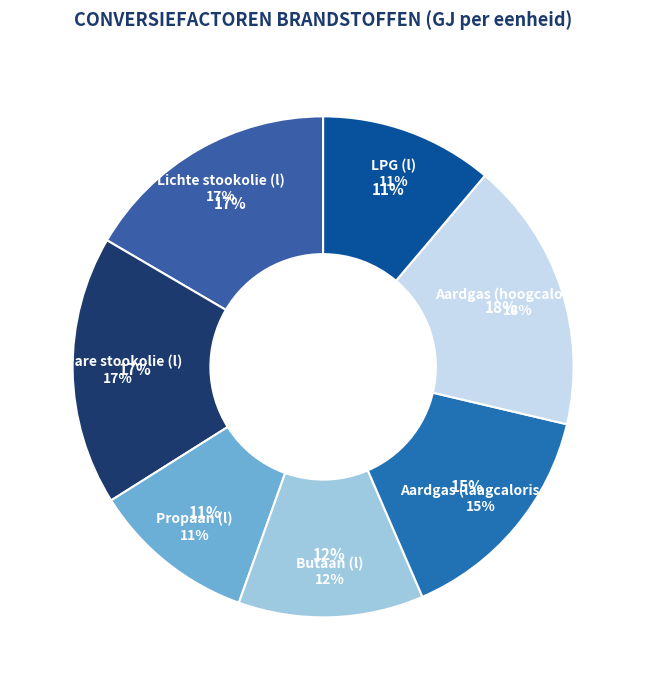

What is the largest slice in the pie chart?

Aardgas (hoogcalorisch)